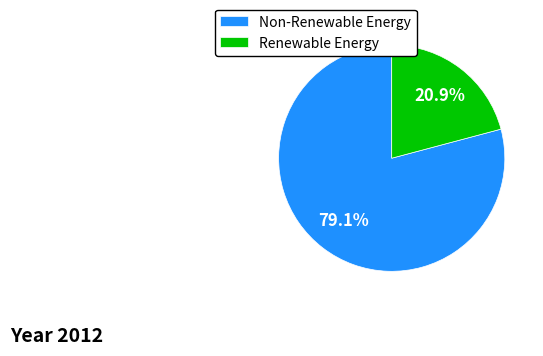

How many segments does this pie chart have?

2